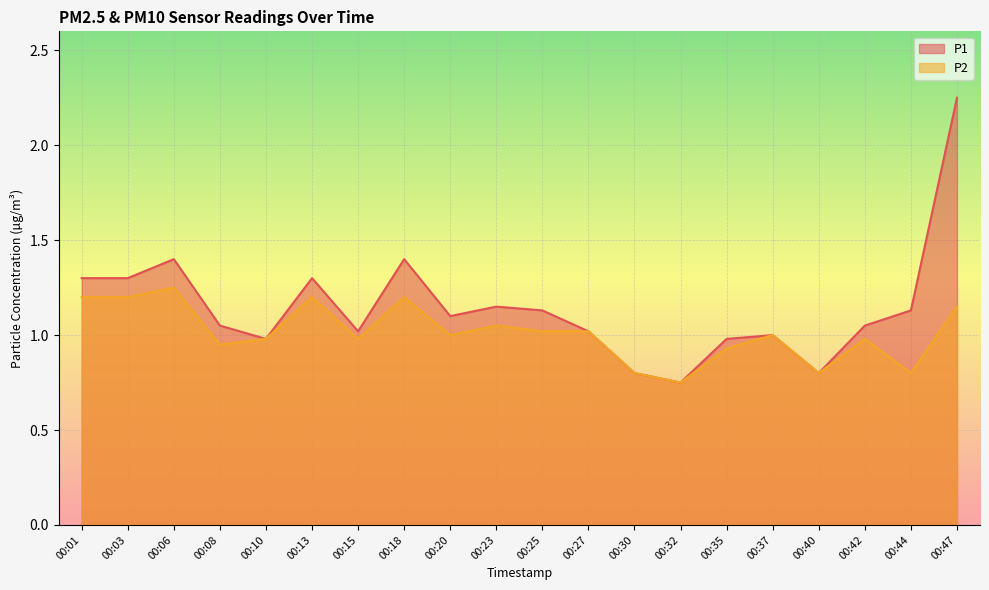

Which label corresponds to the smallest value in the chart?

00:32